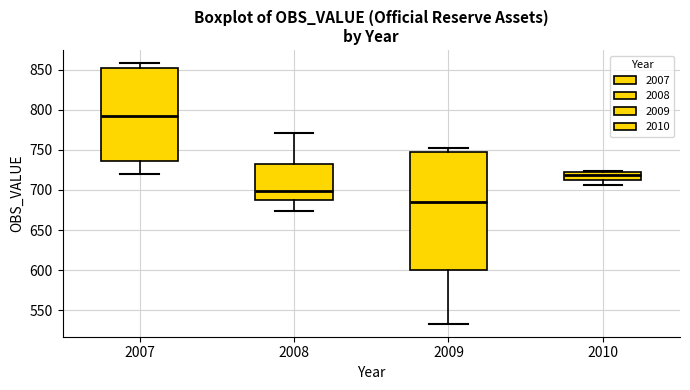

Reading left to right, transcribe this box plot: for each box, give where its median line is, the range the box spans, and where its two whiskers end, as read against the y-axis. The values are not printed on the chart, so give them approximately, as read against the axis.

2007: median 790, box 735 to 850, whiskers 720 to 860
2008: median 700, box 690 to 730, whiskers 675 to 770
2009: median 685, box 600 to 745, whiskers 535 to 755
2010: median 720 (inside the box), box 710 to 720, whiskers 705 to 725